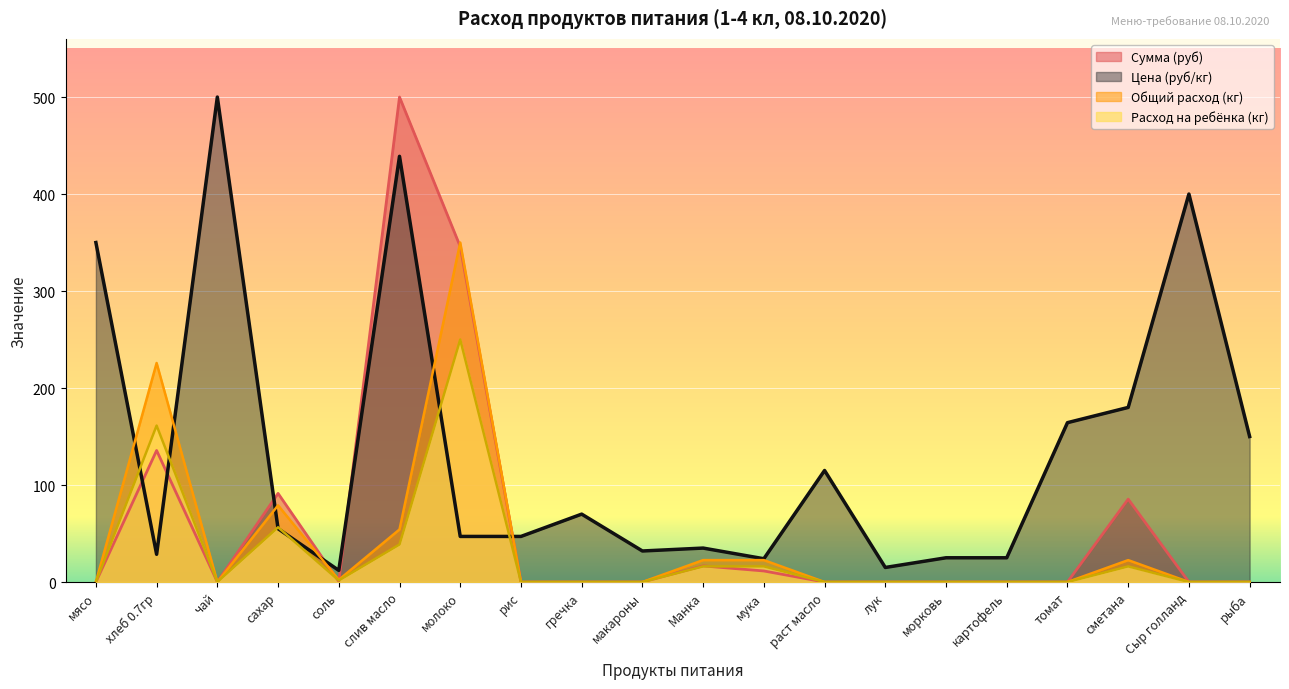

What is the difference between the Сумма (руб) values at мука and морковь?

11.4